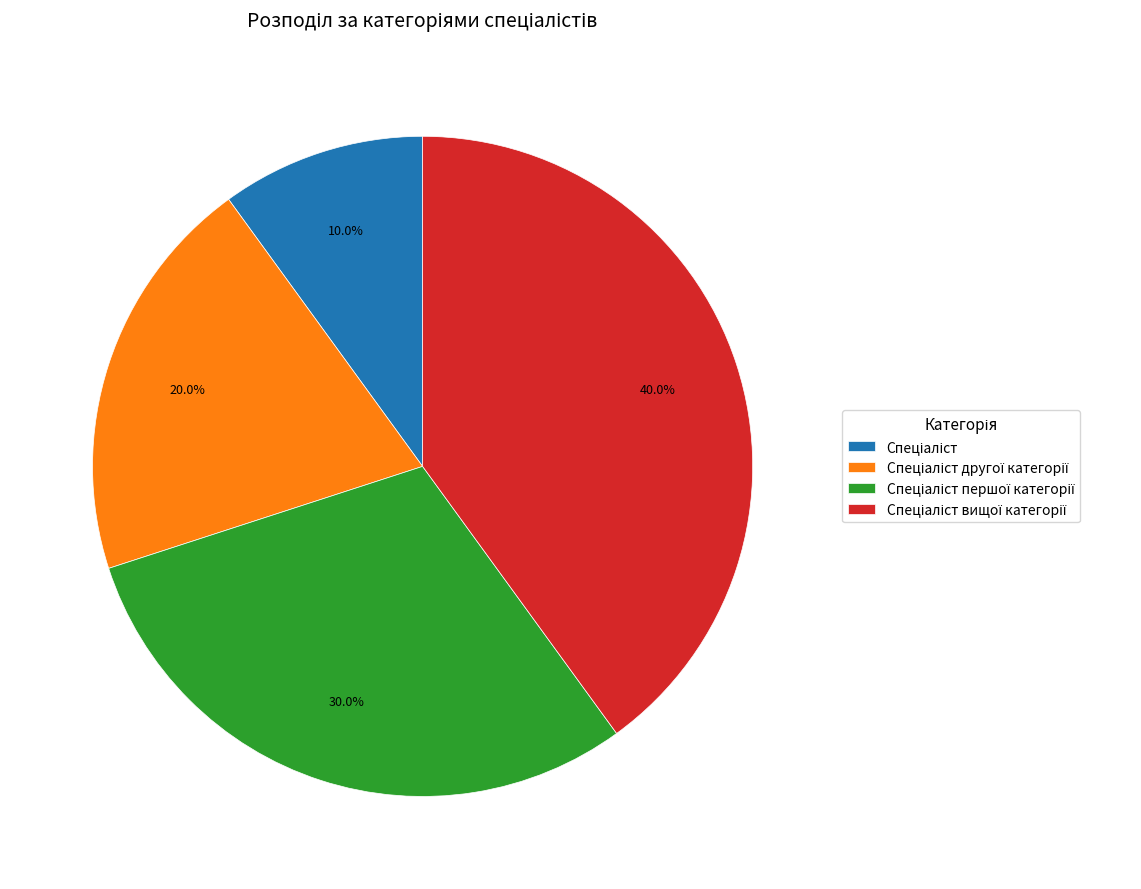

Does any single category account for the majority?

No